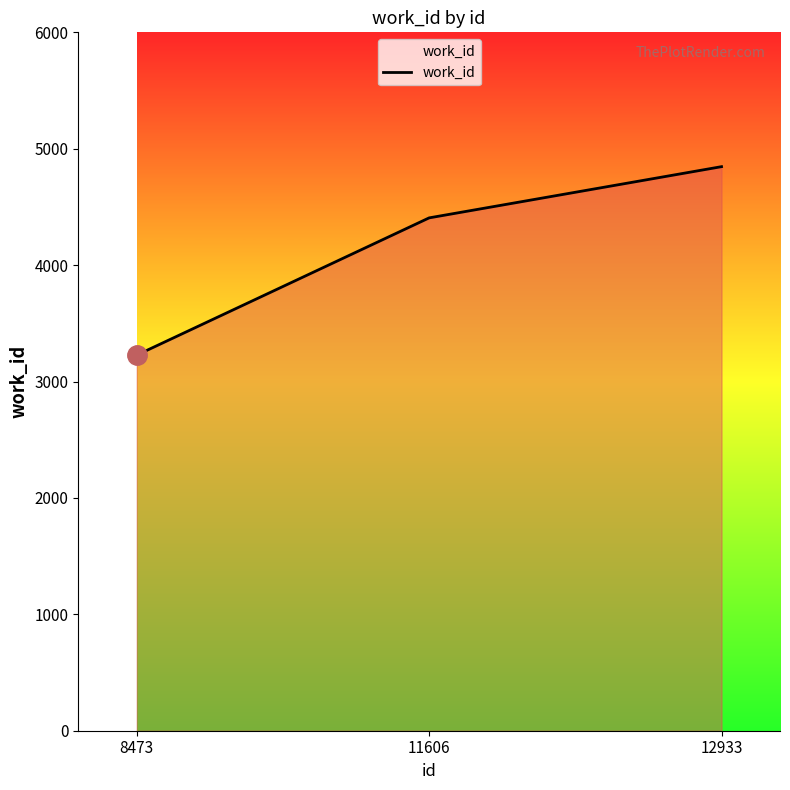

Count the number of data series in this chart.

1